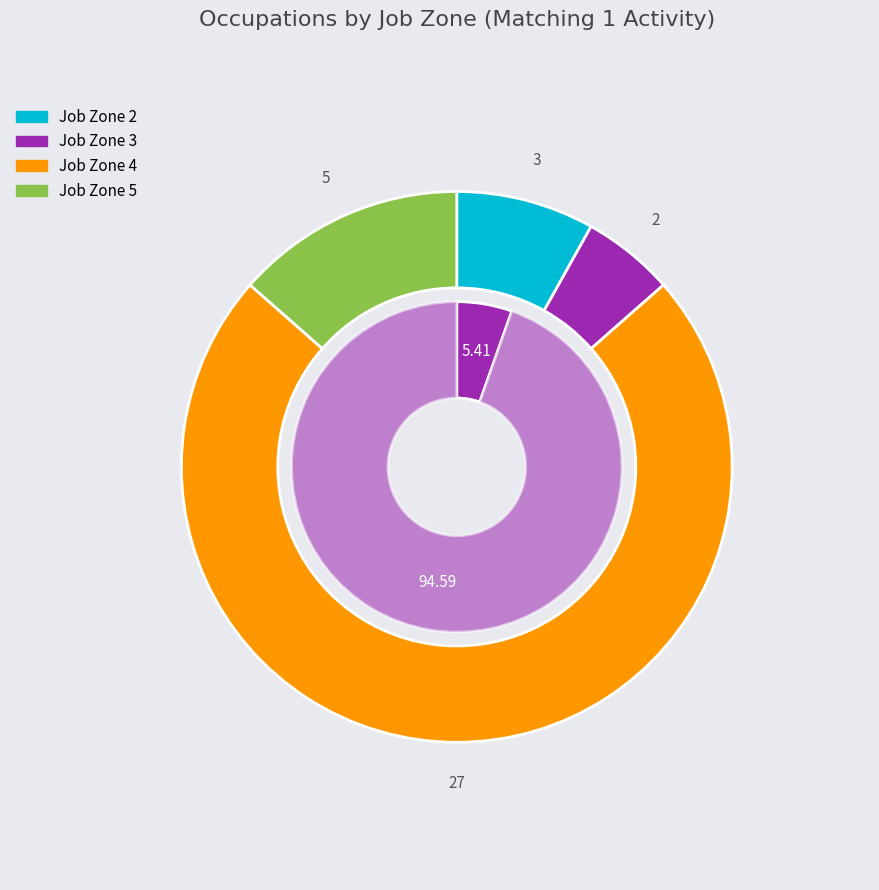

Is it true that Job Zone 5 is 20% of the pie?

False